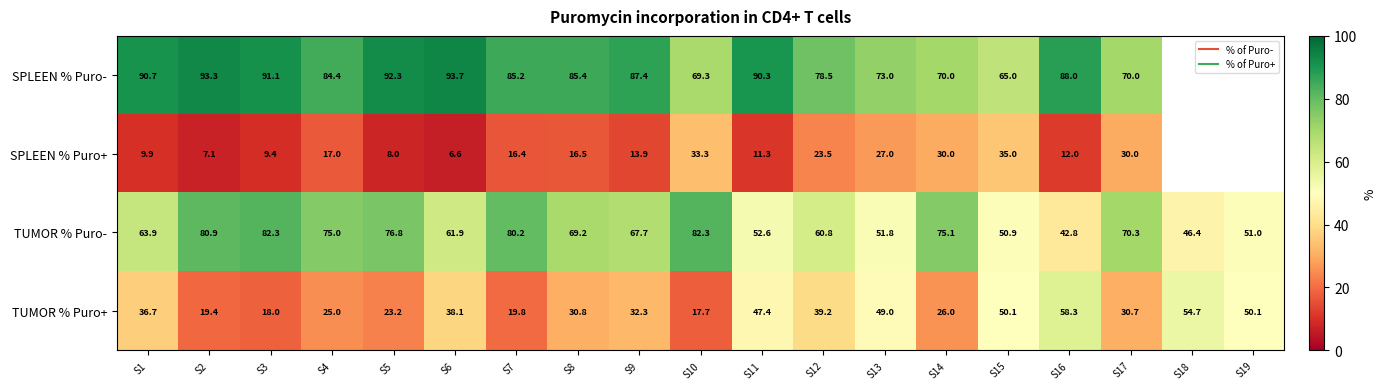

What is the spread (max minus min) of values at S16?

76.0